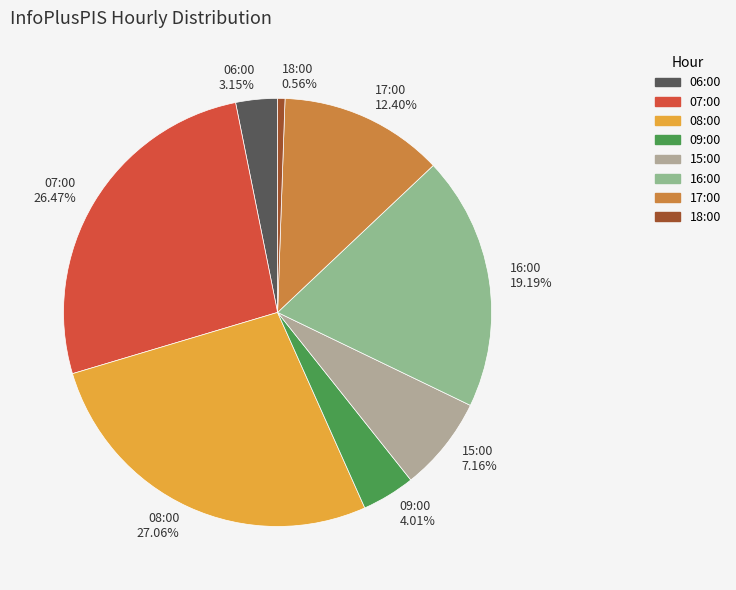

What is the ratio of the value at 09:00 to the value at 06:00?

1.3